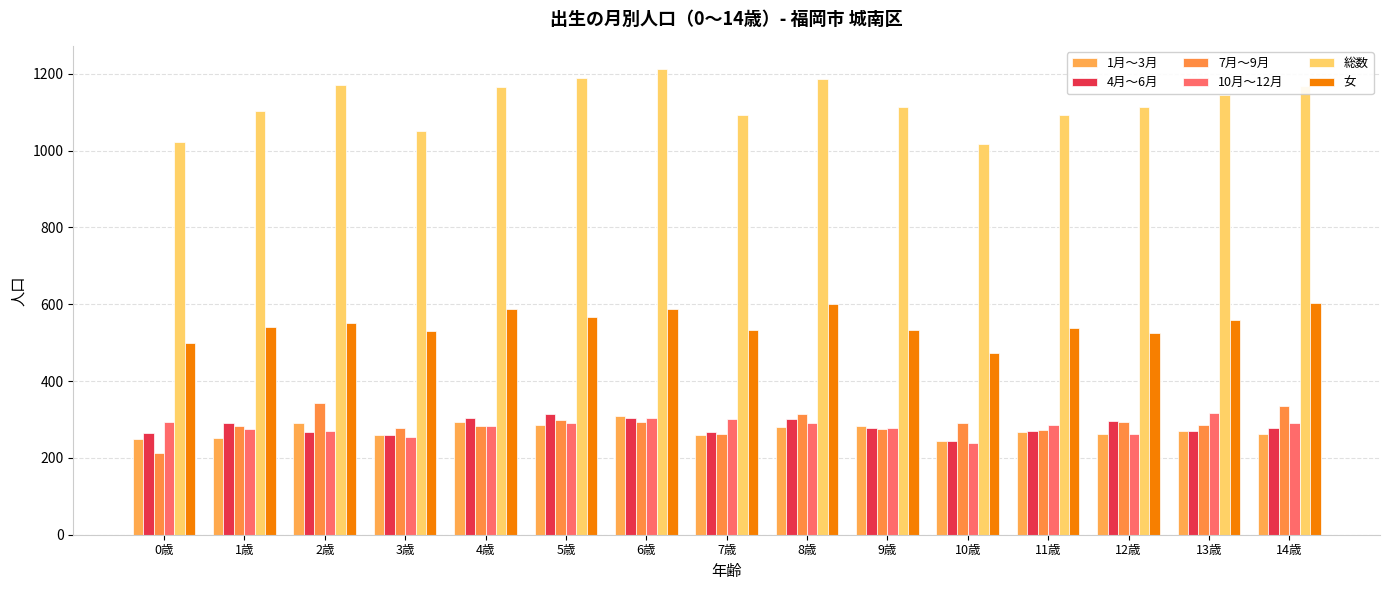

Which has a higher value, 0歳 or 12歳?

12歳